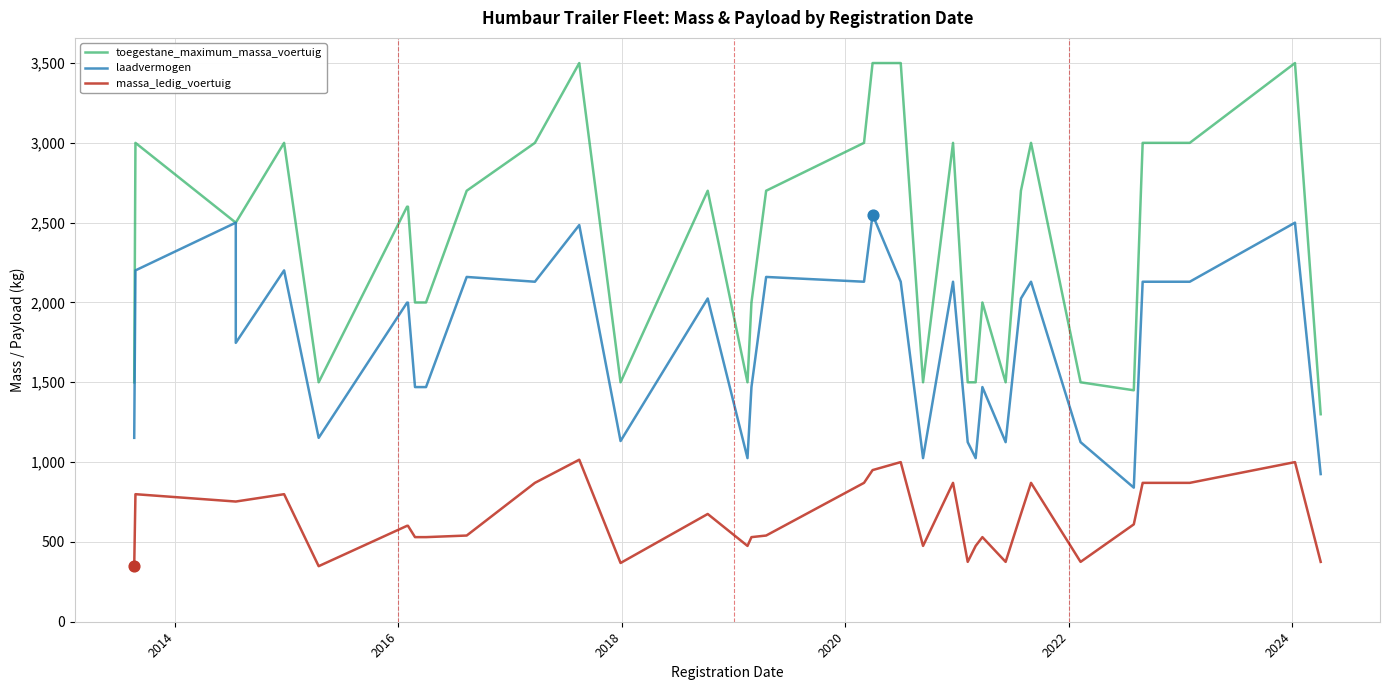

Is the value of laadvermogen at 16 greater than the value of massa_ledig_voertuig at 25?

Yes